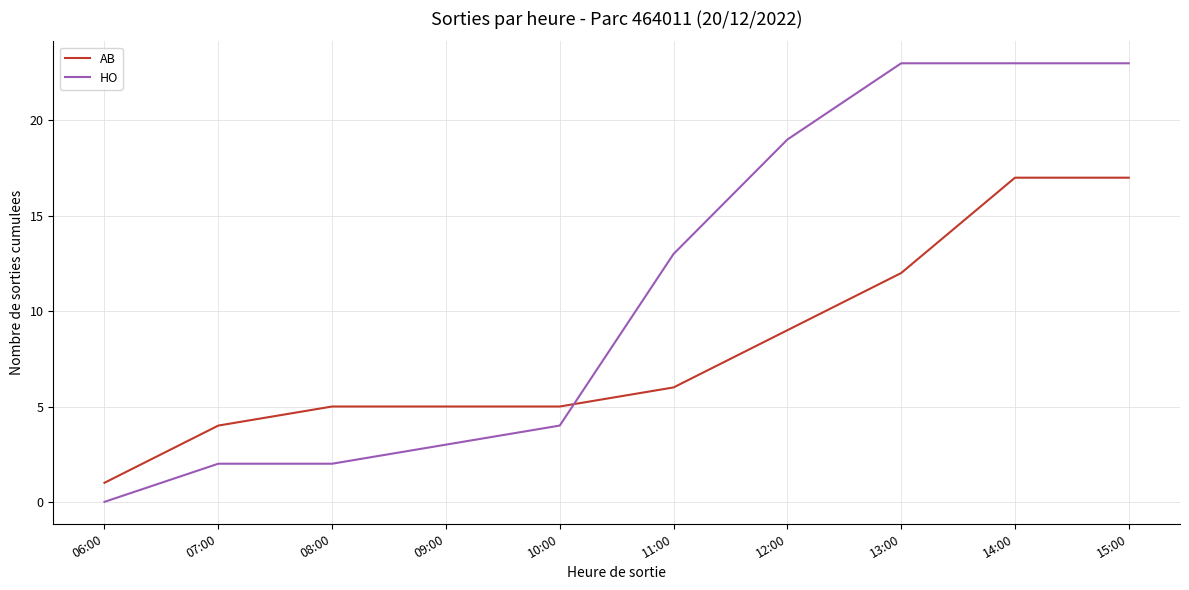

Which series has the largest total across all categories?

HO